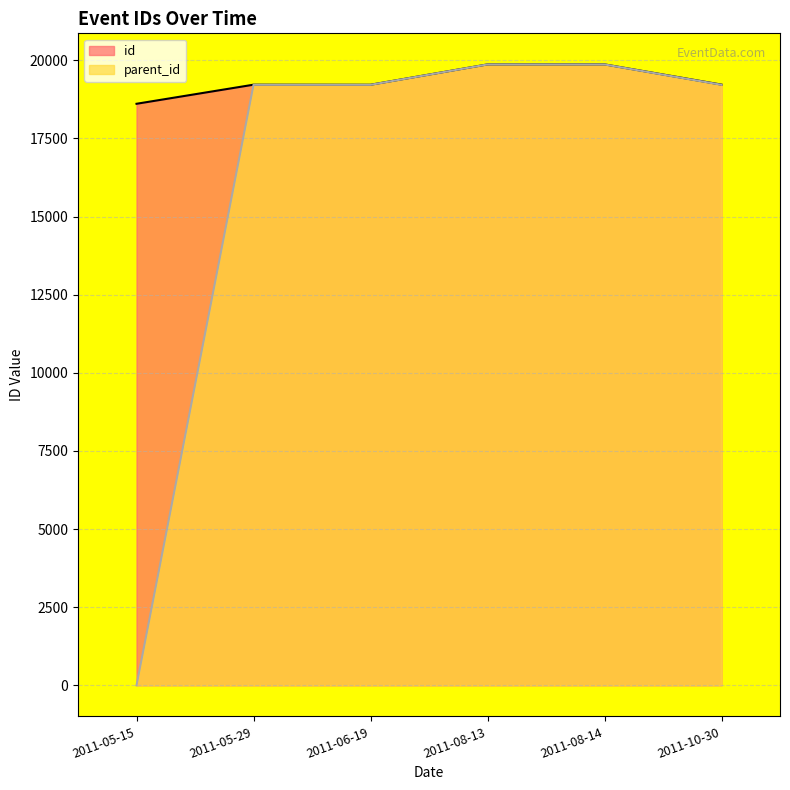

Which series has the widest spread of values?

parent_id